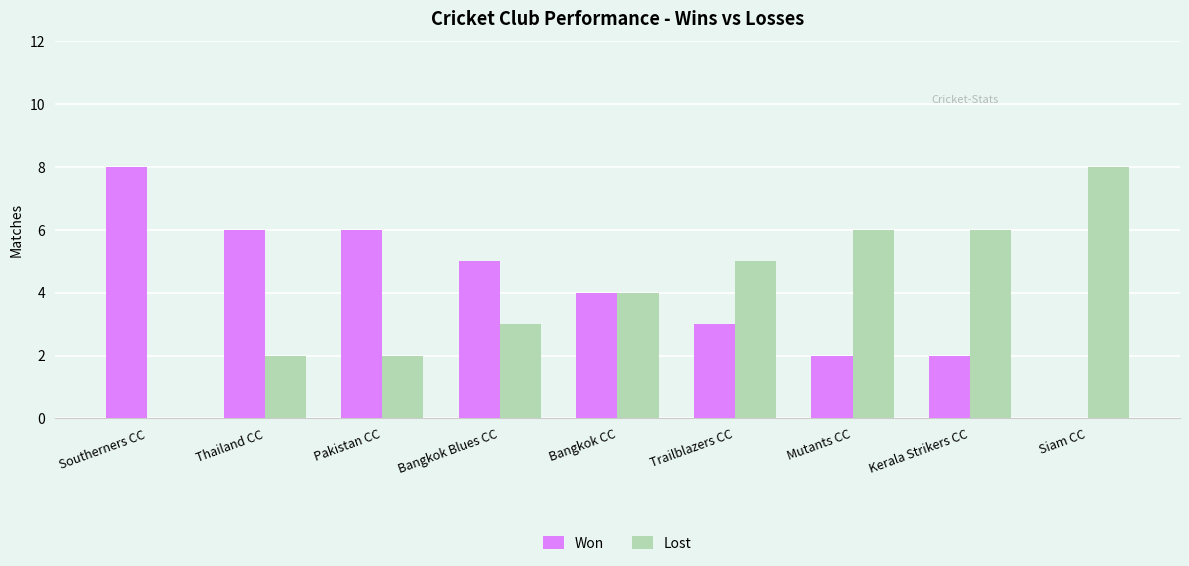

Reading right to left, extract all data points from this chart.

Won: 0	2	2	3	4	5	6	6	8
Lost: 8	6	6	5	4	3	2	2	0